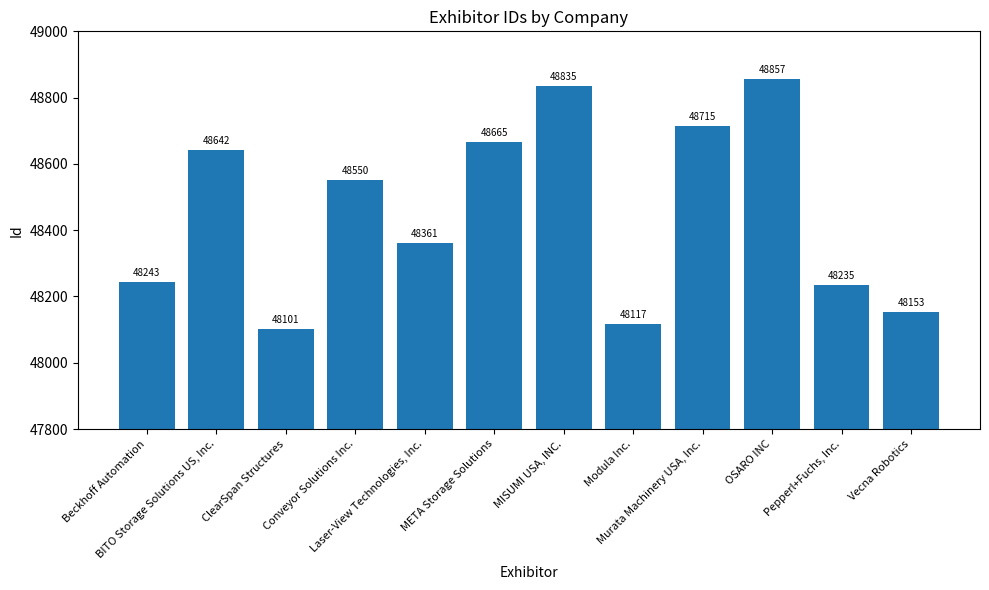

Which category has the highest value across all series?

OSARO INC